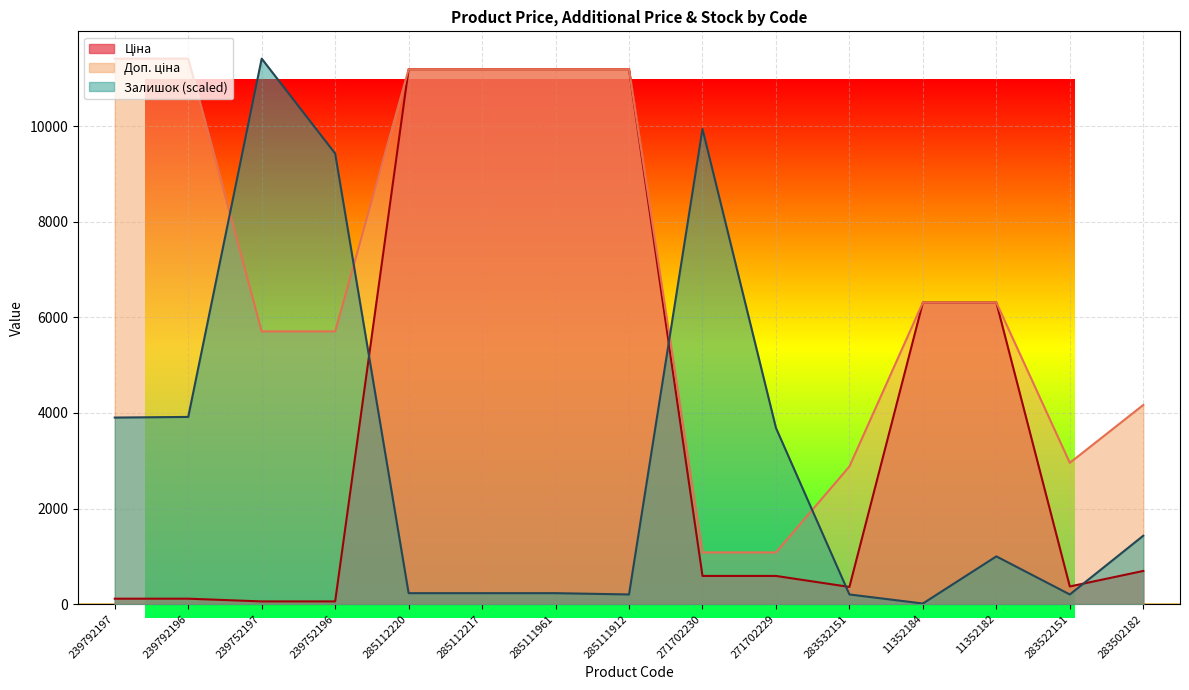

Between which two adjacent categories do Залишок and Доп. ціна first intersect?

239792196 and 239752197